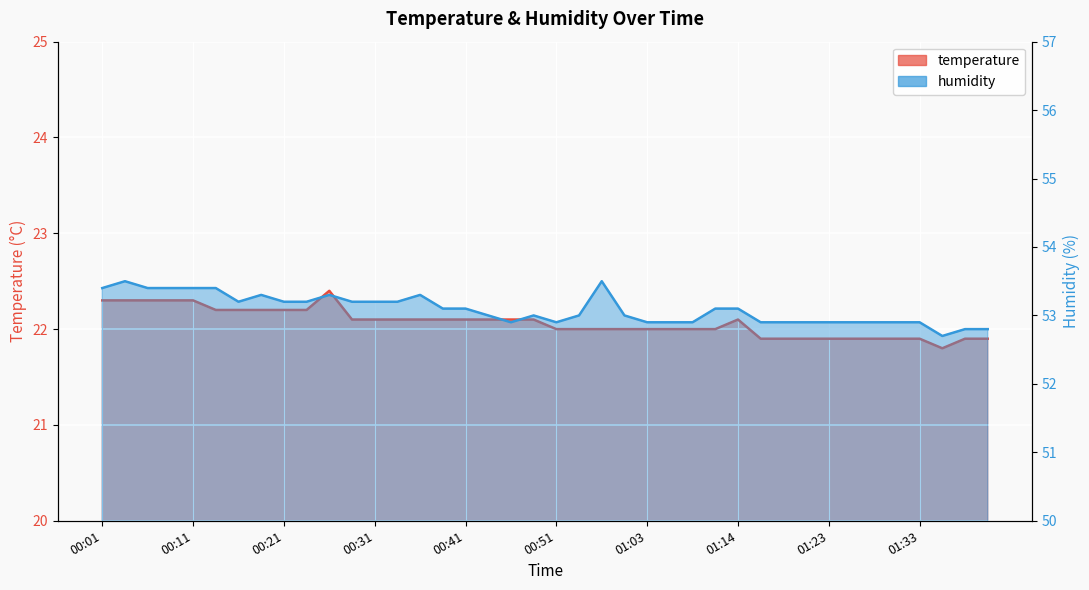

How many categories are shown in the chart?

40